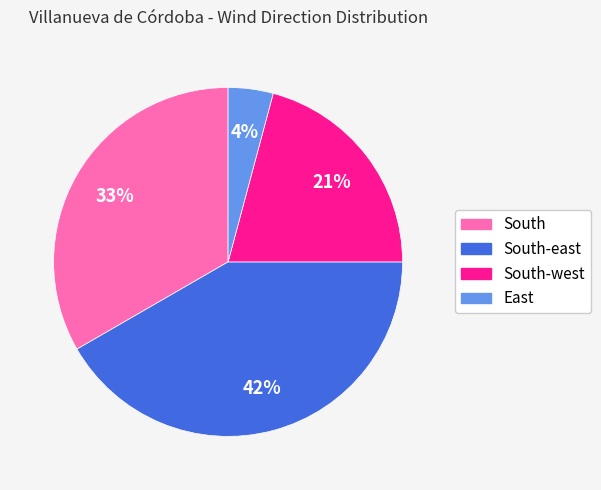

Does any single category account for the majority?

No